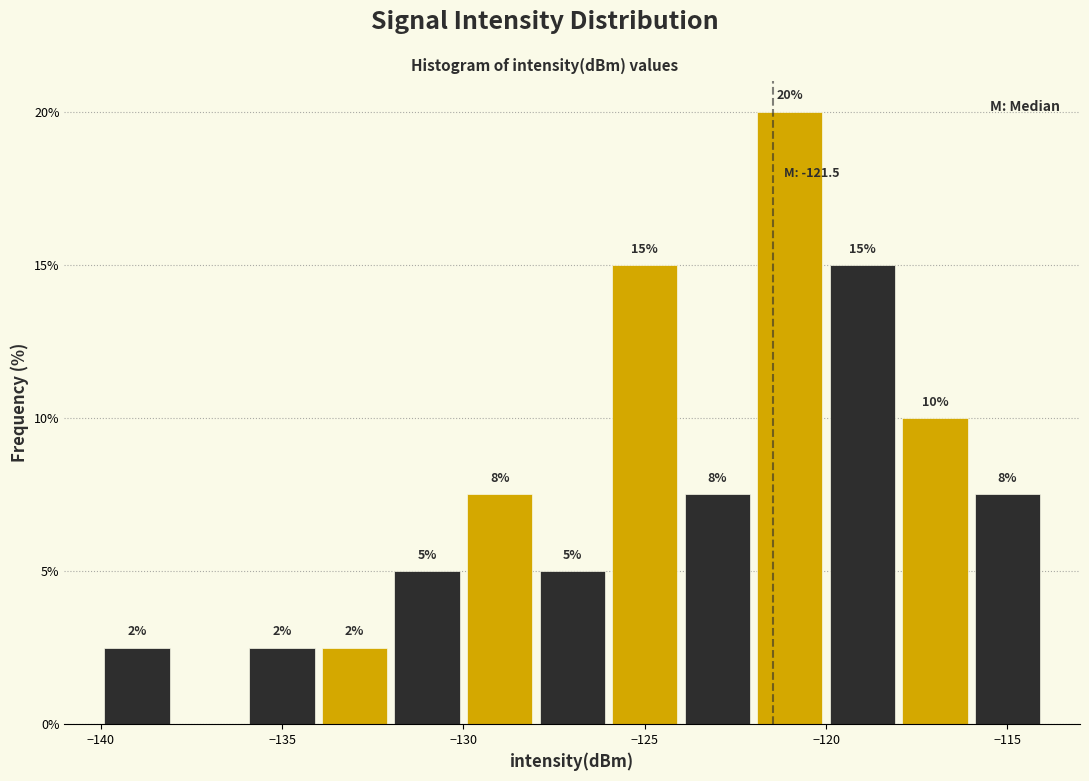

Which range on the x-axis has the tallest bar?

-122 to -120